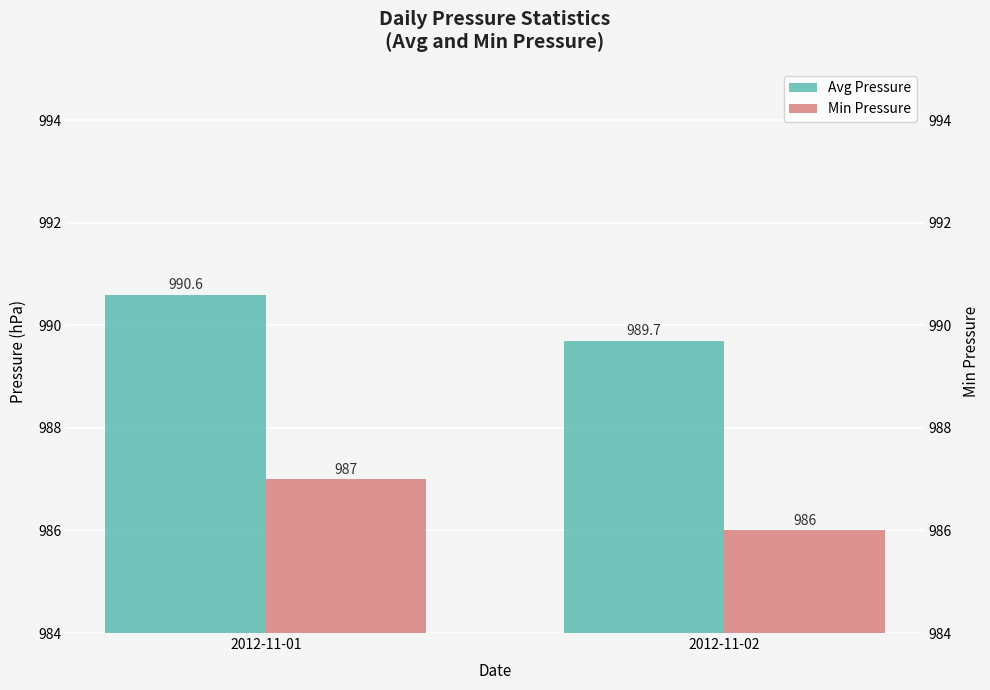

Which category has the highest value in the Min Pressure series?

2012-11-01